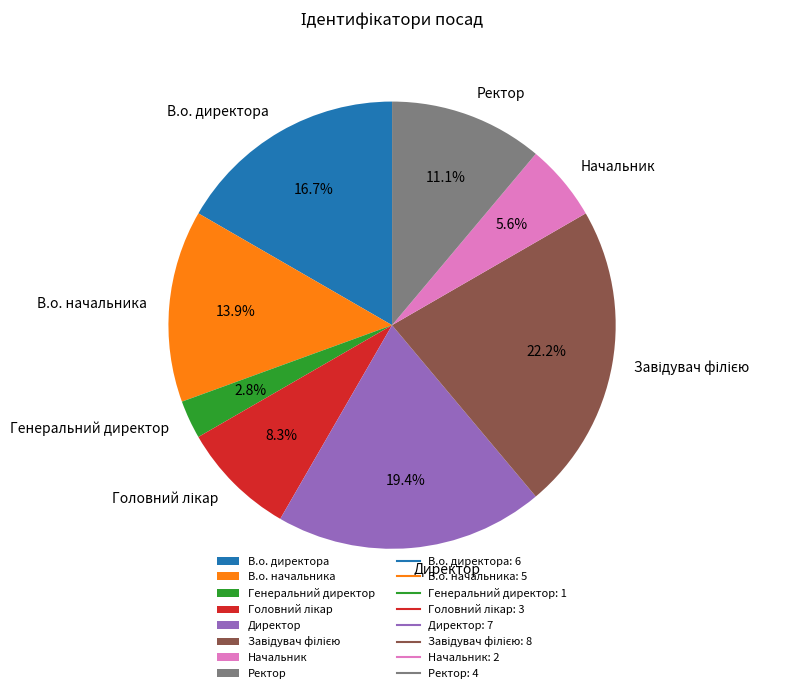

What percentage is NOT represented by Генеральний директор?

97.2%